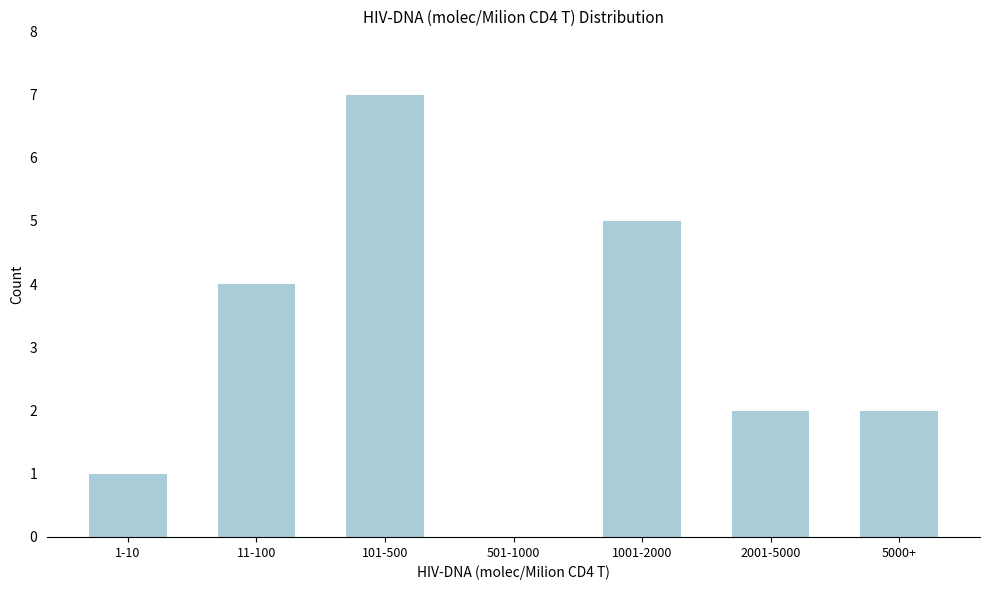

Reading left to right, extract all data points from this chart.

1-10=1	11-100=4	101-500=7	501-1000=0	1001-2000=5	2001-5000=2	5000+=2